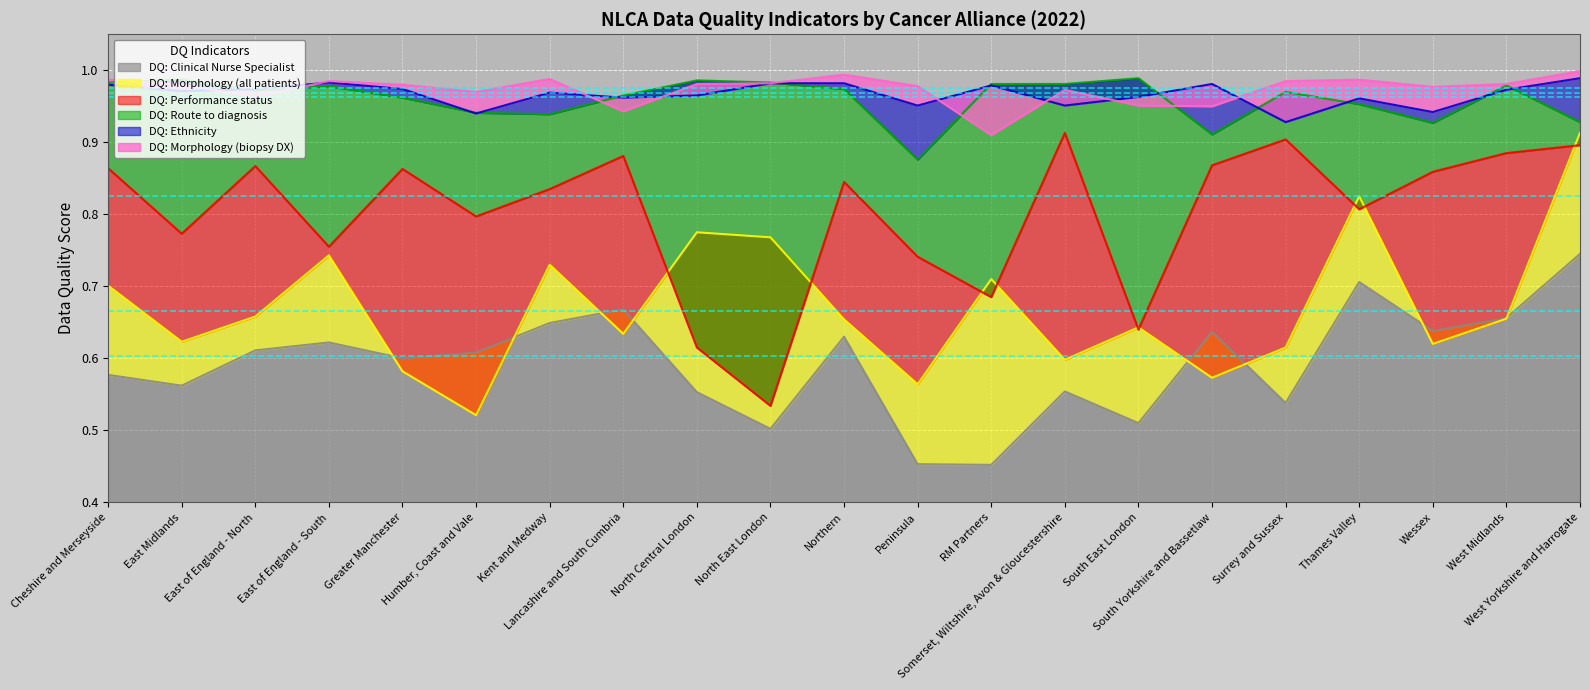

List the labels in order of DQ: Performance status value, largest first.

Somerset, Wiltshire, Avon & Gloucestershire, Surrey and Sussex, West Yorkshire and Harrogate, West Midlands, Lancashire and South Cumbria, South Yorkshire and Bassetlaw, East of England - North, Cheshire and Merseyside, Greater Manchester, Wessex, Northern, Kent and Medway, Thames Valley, Humber, Coast and Vale, East Midlands, East of England - South, Peninsula, RM Partners, South East London, North Central London, North East London